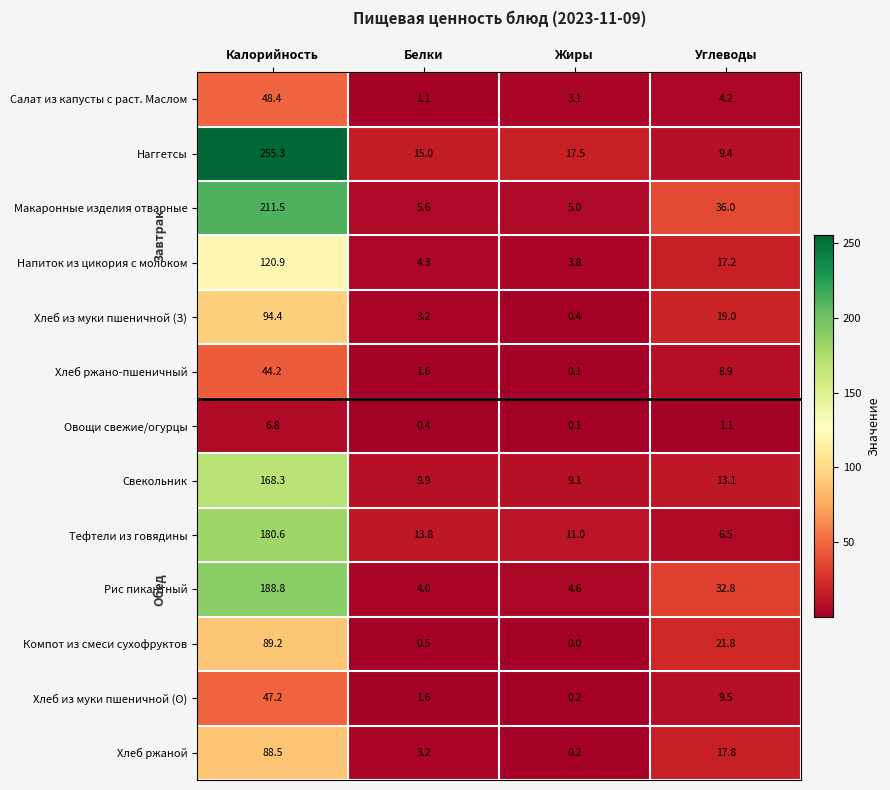

At which label is Овощи свежие/огурцы closest to 3?

Углеводы